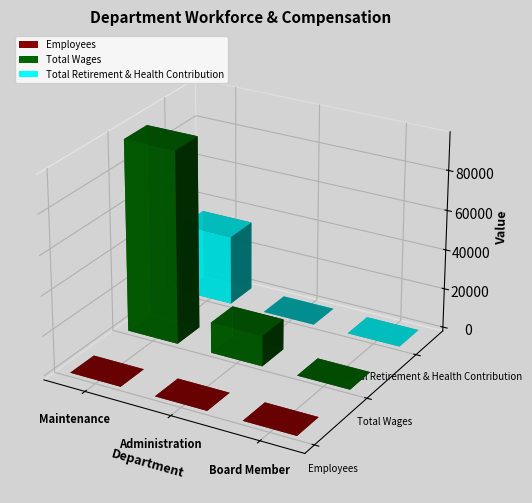

The value of Employees at Administration is 1. True or false?

True